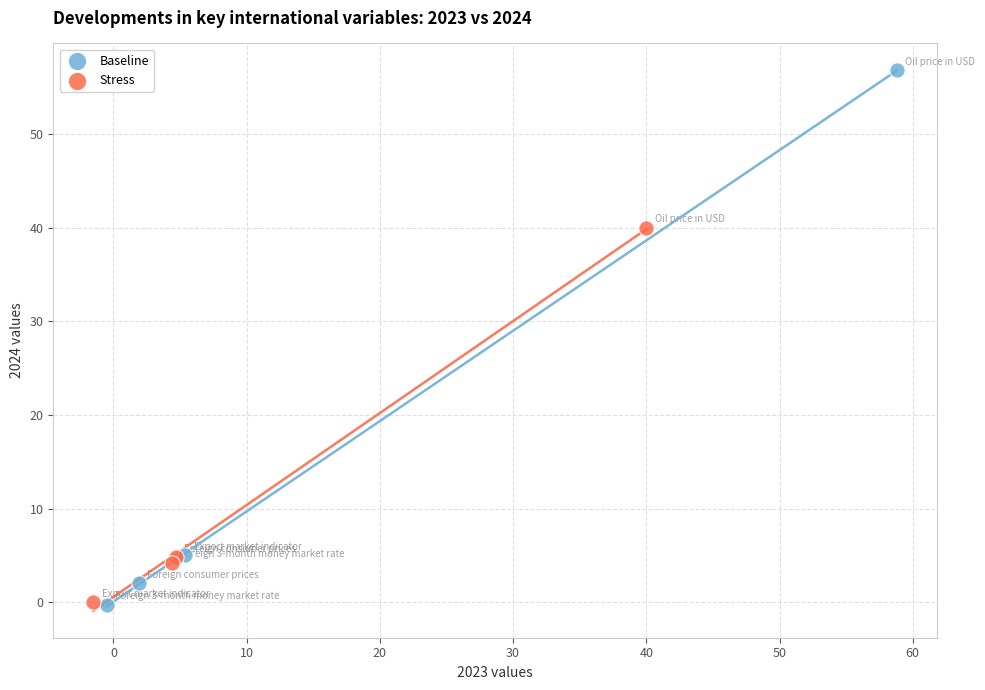

Which series has the largest Y range (max minus min)?

Baseline